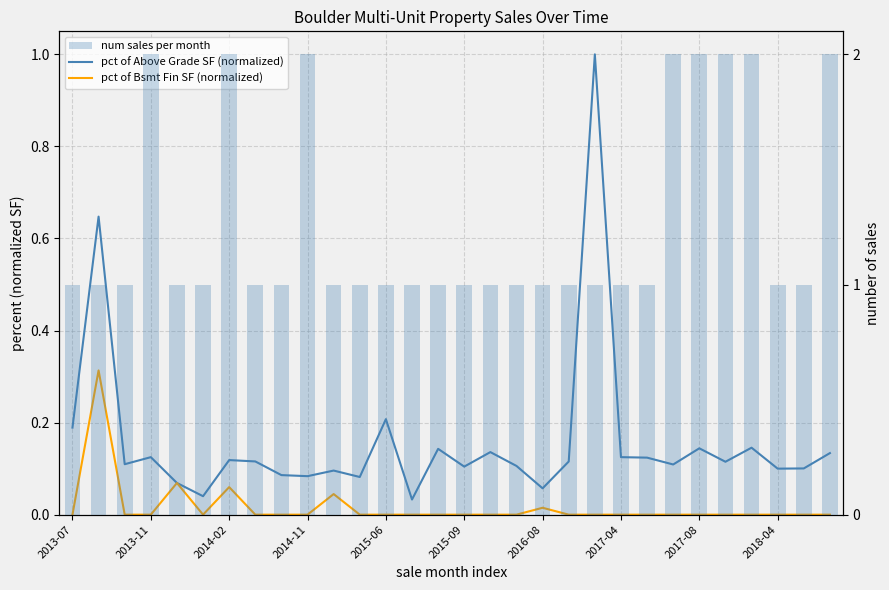

At which label is pct of Bsmt Fin SF (normalized) closest to 0?

2013-07